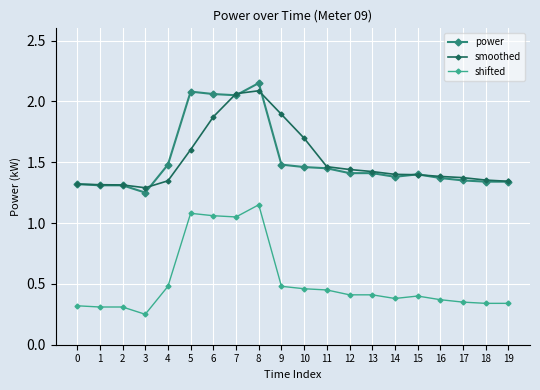

Which label corresponds to the smallest value in the chart?

3